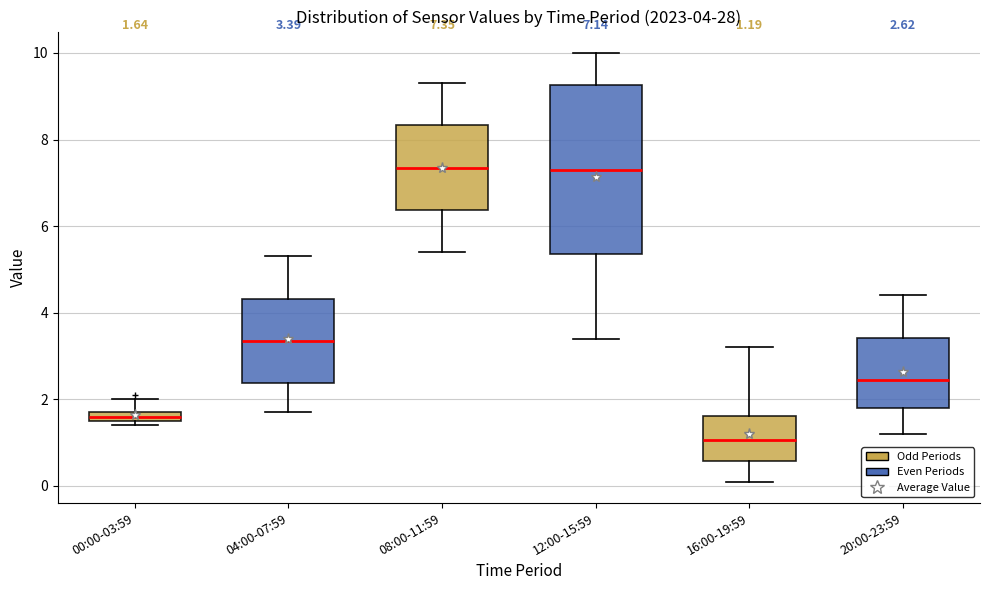

Comparing the boxes themselves (not the whiskers), which one is the tallest?

12:00-15:59